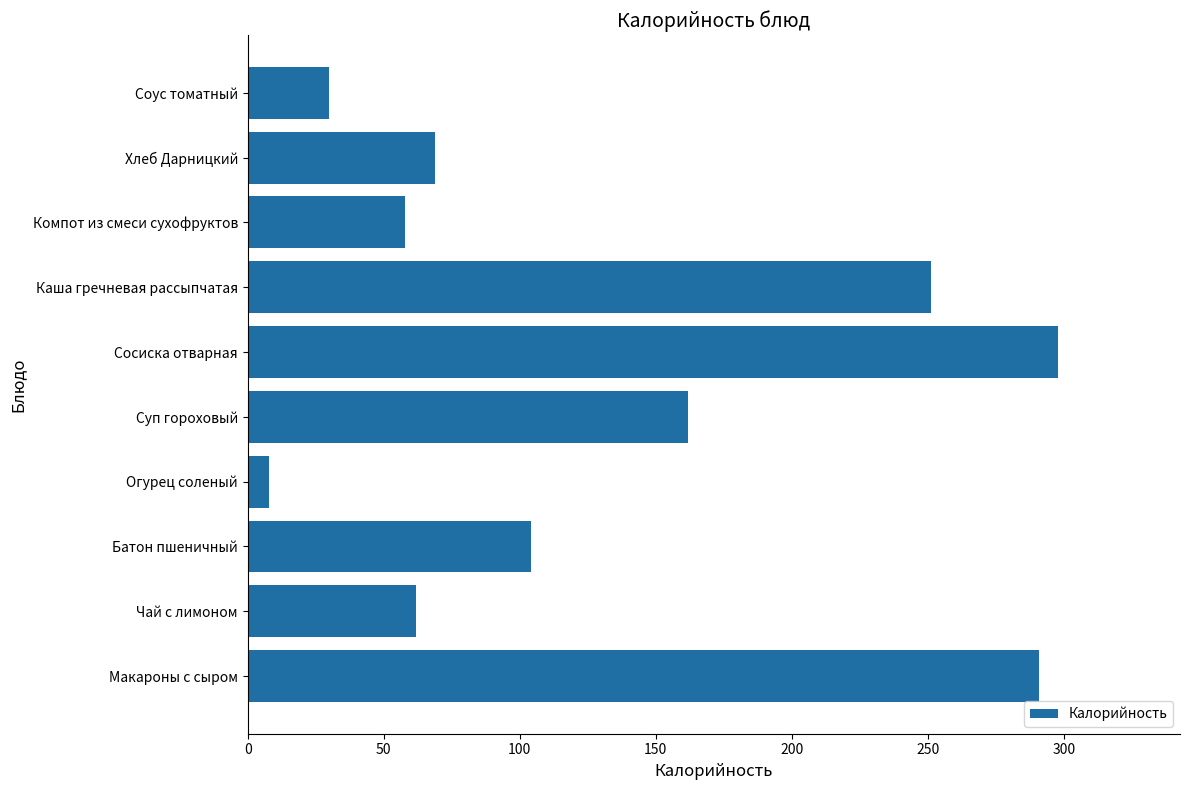

Where is the data nearest to the value 153?

Суп гороховый